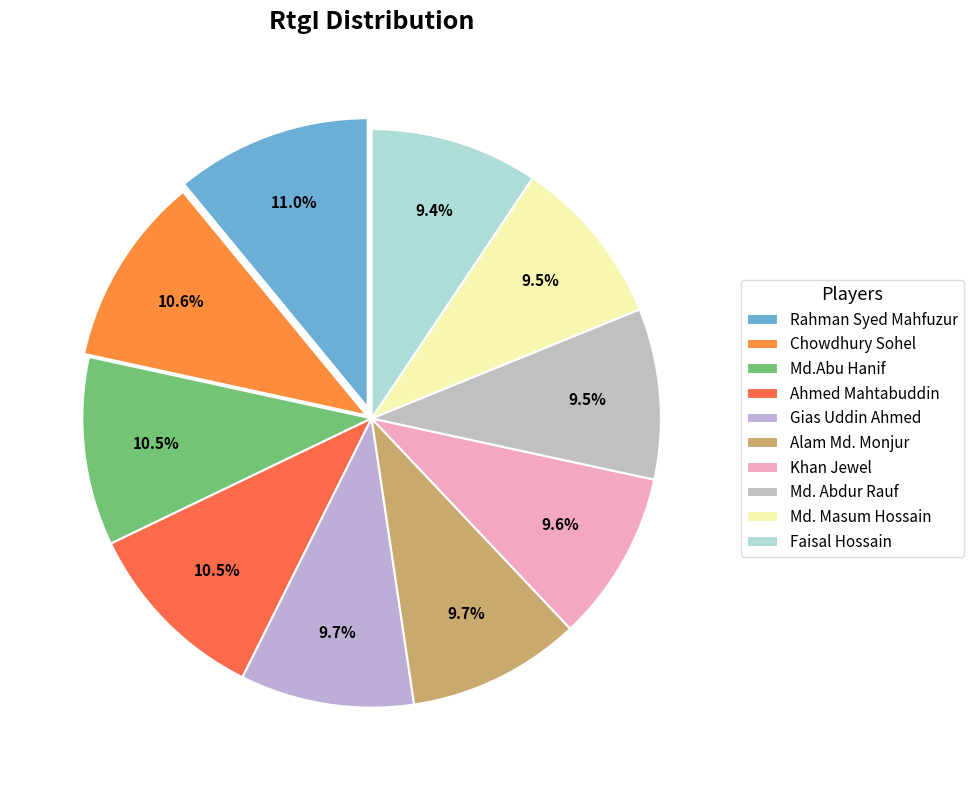

How many slices are in this pie chart?

10